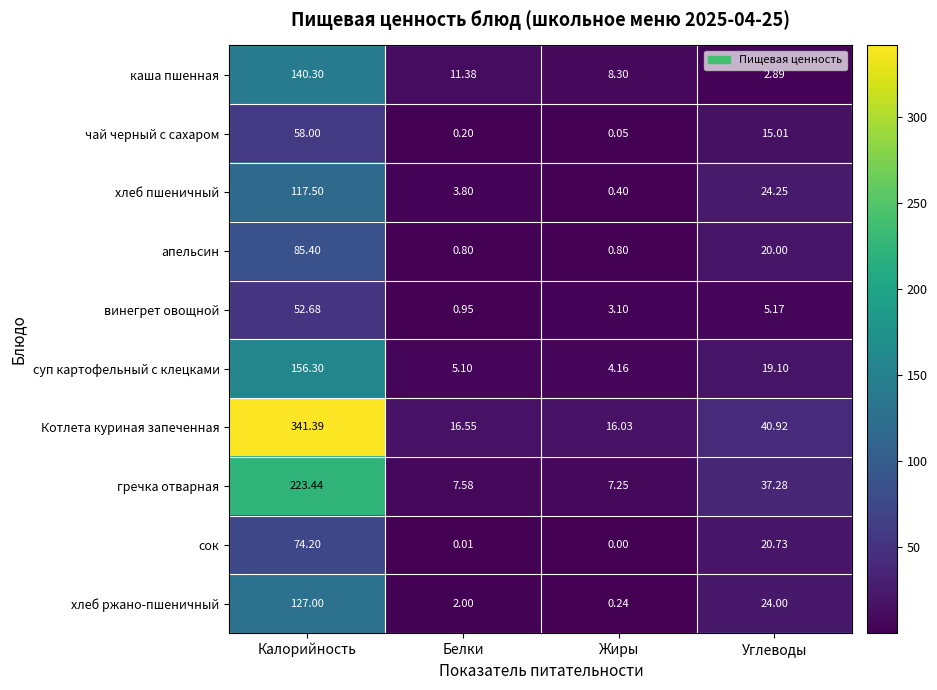

At which label does апельсин reach its peak?

Калорийность